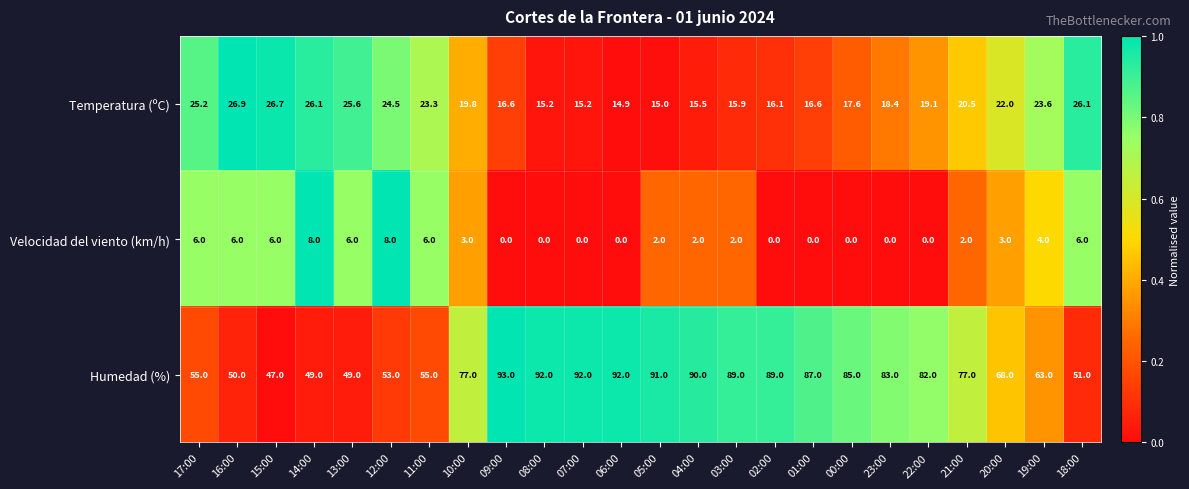

Which series has the largest total across all categories?

Humedad (%)